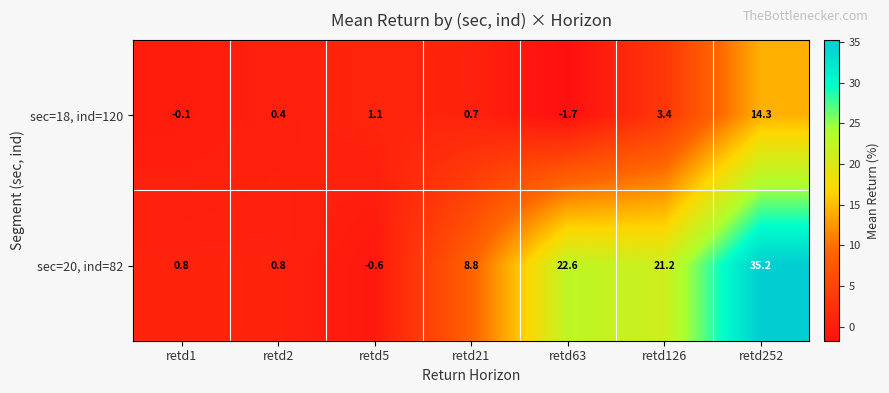

What is the total value across all series at retd21?

9.5